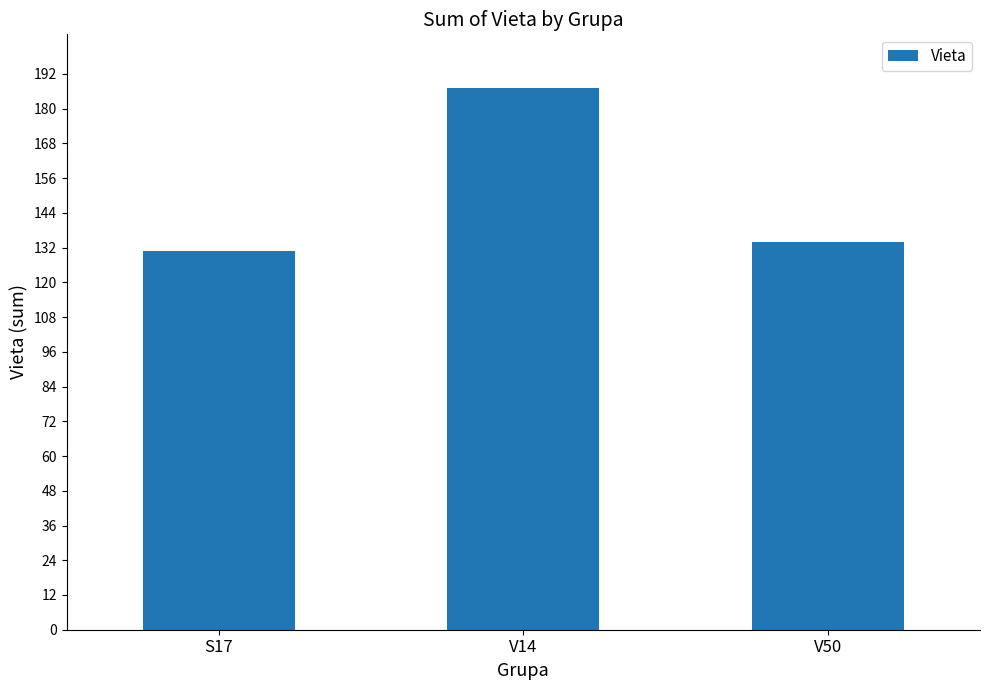

Is it true that the value at V14 is 273?

False